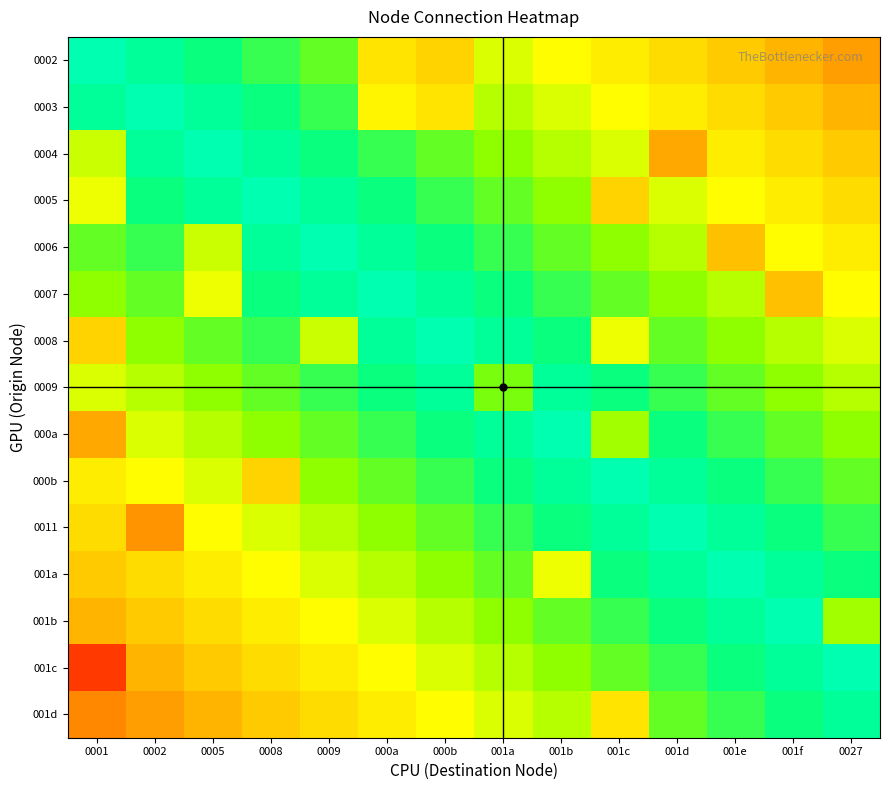

Reading left to right, list all the values displayed in this chart.

0002: 0001=0.1	0002=0.1	0005=0.2	0008=0.2	0009=0.2	000a=0.5	000b=0.6	001a=0.4	001b=0.4	001c=0.5	001d=0.5	001e=0.6	001f=0.6	0027=0.7
0003: 0001=0.1	0002=0.1	0005=0.1	0008=0.2	0009=0.2	000a=0.5	000b=0.5	001a=0.3	001b=0.4	001c=0.4	001d=0.5	001e=0.5	001f=0.6	0027=0.6
0004: 0001=0.4	0002=0.1	0005=0.1	0008=0.1	0009=0.2	000a=0.2	000b=0.2	001a=0.3	001b=0.3	001c=0.4	001d=0.6	001e=0.5	001f=0.5	0027=0.6
0005: 0001=0.4	0002=0.2	0005=0.1	0008=0.1	0009=0.1	000a=0.2	000b=0.2	001a=0.2	001b=0.3	001c=0.6	001d=0.4	001e=0.4	001f=0.5	0027=0.5
0006: 0001=0.2	0002=0.2	0005=0.4	0008=0.1	0009=0.1	000a=0.1	000b=0.2	001a=0.2	001b=0.2	001c=0.3	001d=0.3	001e=0.6	001f=0.4	0027=0.5
0007: 0001=0.3	0002=0.2	0005=0.4	0008=0.2	0009=0.1	000a=0.1	000b=0.1	001a=0.2	001b=0.2	001c=0.2	001d=0.3	001e=0.3	001f=0.6	0027=0.4
0008: 0001=0.6	0002=0.3	0005=0.2	0008=0.2	0009=0.4	000a=0.1	000b=0.1	001a=0.1	001b=0.2	001c=0.4	001d=0.2	001e=0.3	001f=0.3	0027=0.4
0009: 0001=0.4	0002=0.3	0005=0.3	0008=0.2	0009=0.2	000a=0.2	000b=0.1	001a=0.3	001b=0.1	001c=0.2	001d=0.2	001e=0.2	001f=0.3	0027=0.3
000a: 0001=0.6	0002=0.4	0005=0.3	0008=0.3	0009=0.2	000a=0.2	000b=0.2	001a=0.1	001b=0.1	001c=0.3	001d=0.2	001e=0.2	001f=0.2	0027=0.3
000b: 0001=0.5	0002=0.4	0005=0.4	0008=0.6	0009=0.3	000a=0.2	000b=0.2	001a=0.2	001b=0.1	001c=0.1	001d=0.1	001e=0.2	001f=0.2	0027=0.2
0011: 0001=0.5	0002=0.7	0005=0.4	0008=0.4	0009=0.3	000a=0.3	000b=0.2	001a=0.2	001b=0.2	001c=0.1	001d=0.1	001e=0.1	001f=0.2	0027=0.2
001a: 0001=0.6	0002=0.5	0005=0.5	0008=0.4	0009=0.4	000a=0.3	000b=0.3	001a=0.2	001b=0.4	001c=0.2	001d=0.1	001e=0.1	001f=0.1	0027=0.2
001b: 0001=0.6	0002=0.6	0005=0.5	0008=0.5	0009=0.4	000a=0.4	000b=0.3	001a=0.3	001b=0.2	001c=0.2	001d=0.2	001e=0.1	001f=0.1	0027=0.3
001c: 0001=0.9	0002=0.6	0005=0.6	0008=0.5	0009=0.5	000a=0.4	000b=0.4	001a=0.3	001b=0.3	001c=0.2	001d=0.2	001e=0.2	001f=0.1	0027=0.1
001d: 0001=0.7	0002=0.7	0005=0.6	0008=0.6	0009=0.5	000a=0.5	000b=0.4	001a=0.4	001b=0.3	001c=0.5	001d=0.2	001e=0.2	001f=0.2	0027=0.1